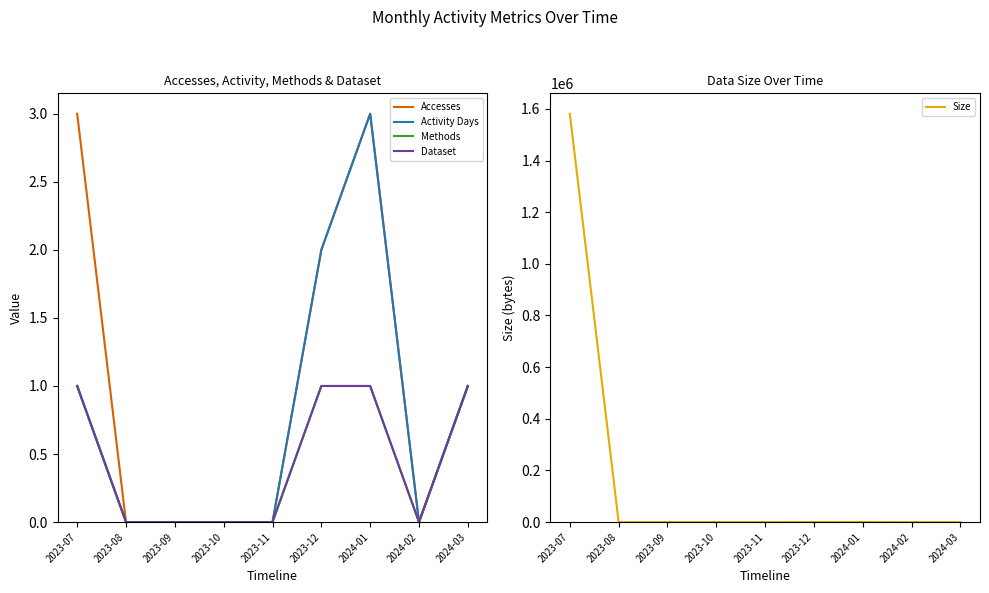

True or false: Methods and Accesses cross at least once.

False